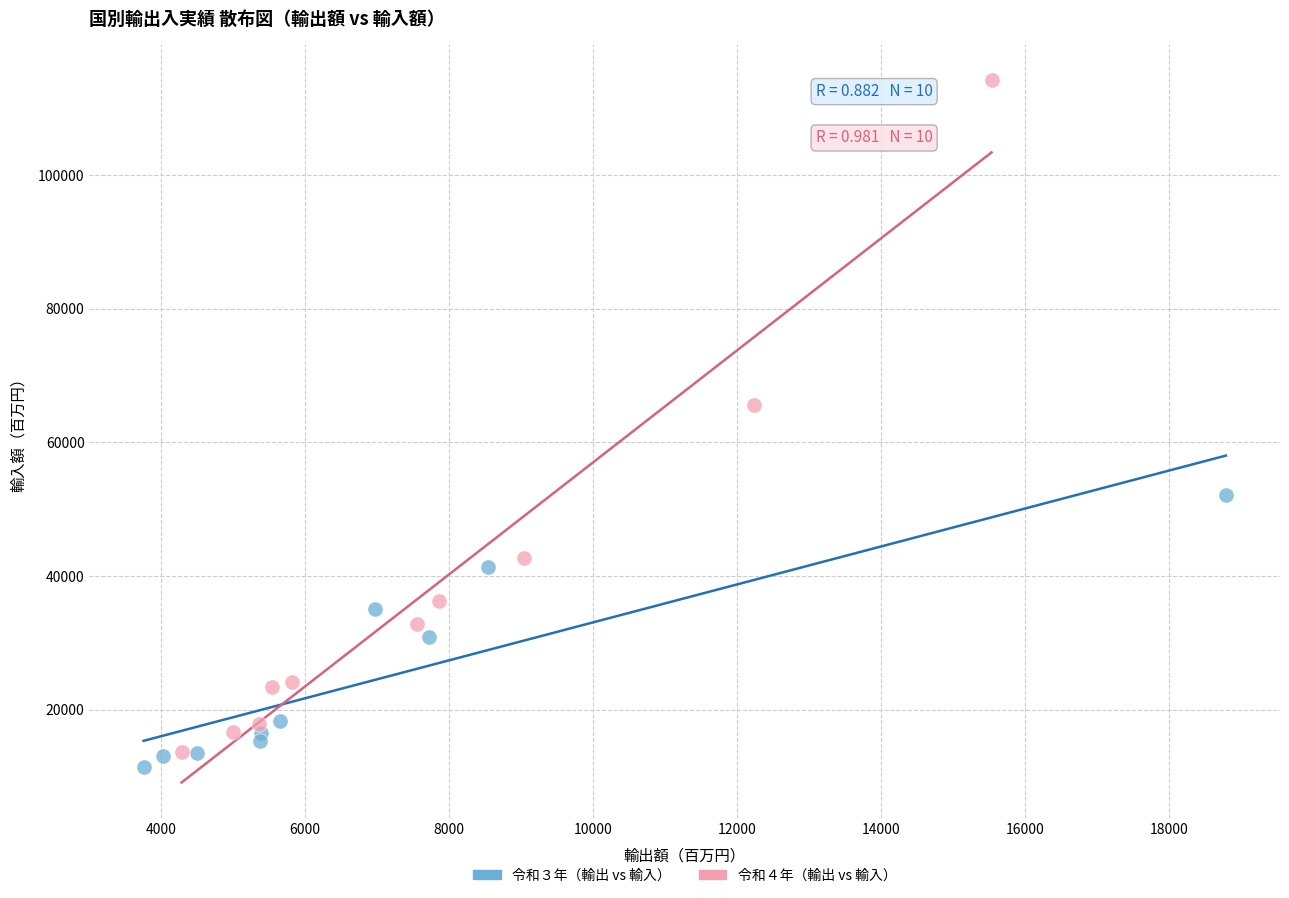

Which series contains the lowest Y value?

令和３年（輸出 vs 輸入）